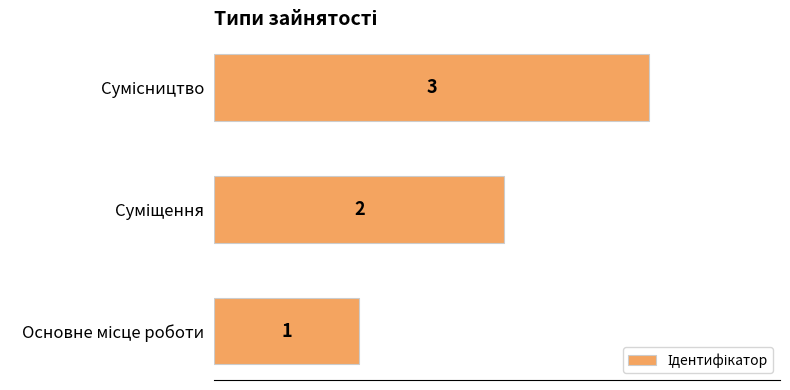

What is the sum of all values?

6